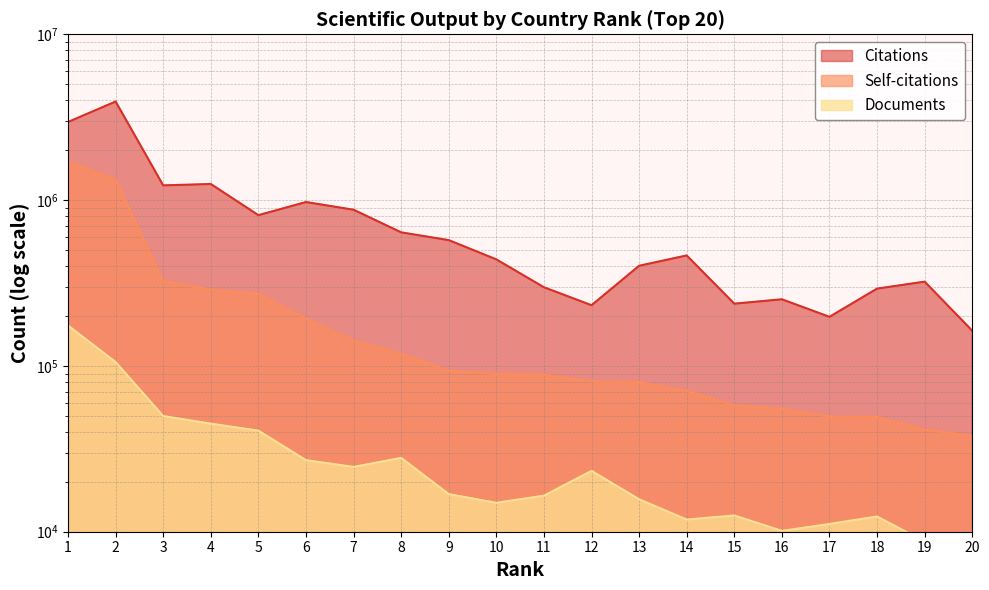

How many categories are shown in the chart?

20